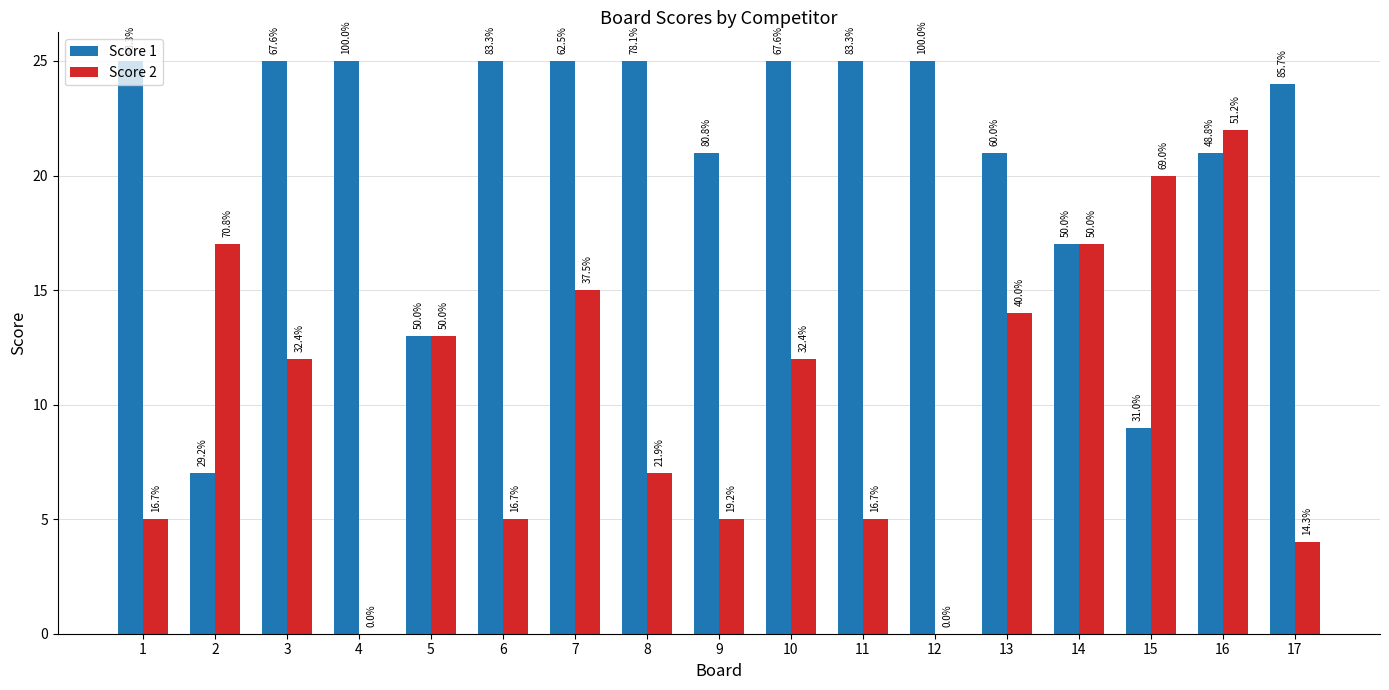

Reading left to right, extract all data points from this chart.

Score 1: 25	7	25	25	13	25	25	25	21	25	25	25	21	17	9	21	24
Score 2: 5	17	12	0	13	5	15	7	5	12	5	0	14	17	20	22	4